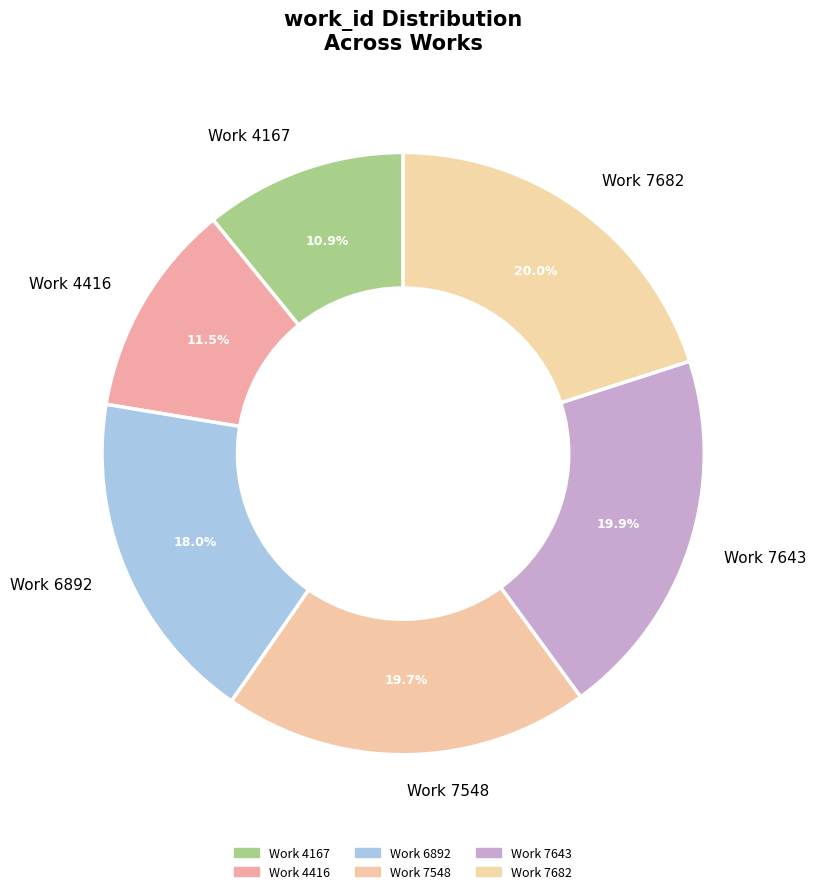

Which slice is the smallest?

Work 4167